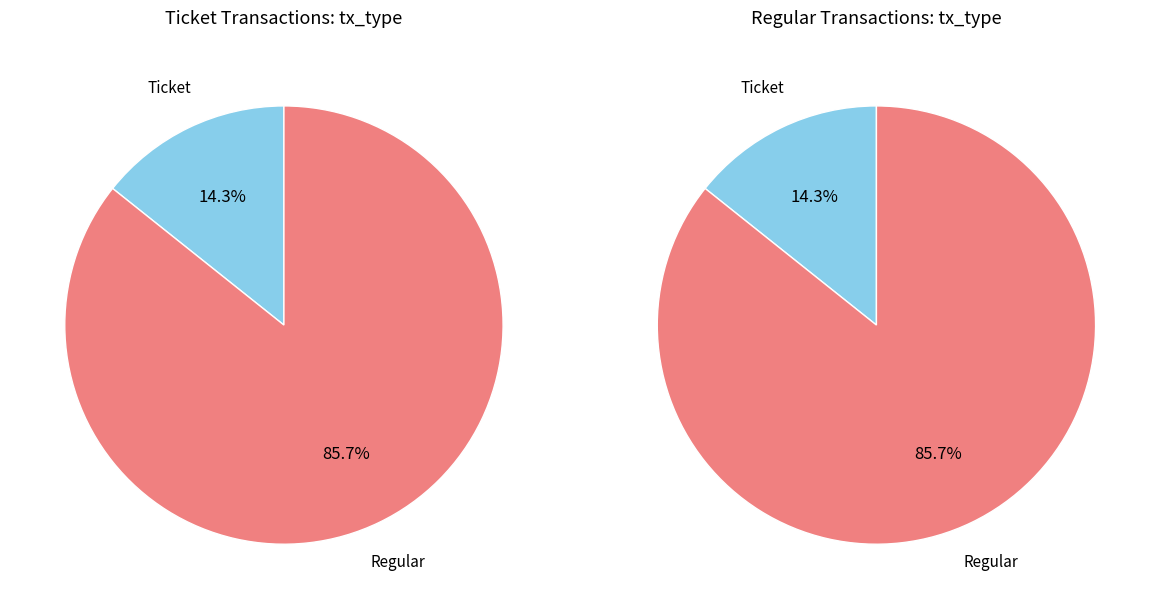

Is there a majority slice in this chart?

Yes